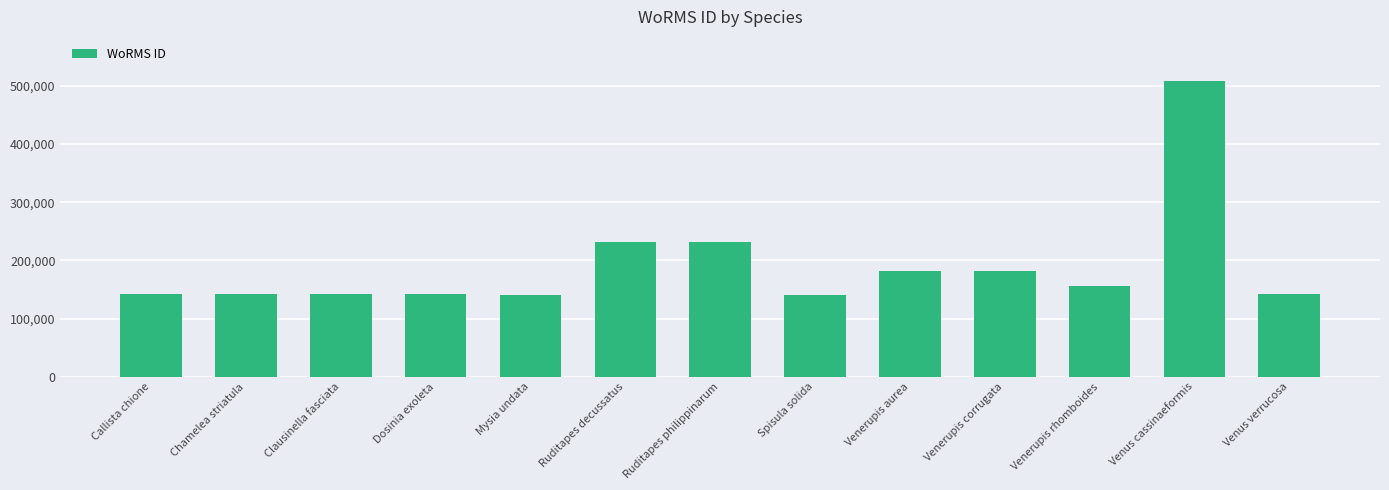

What is the greatest value displayed?

507986